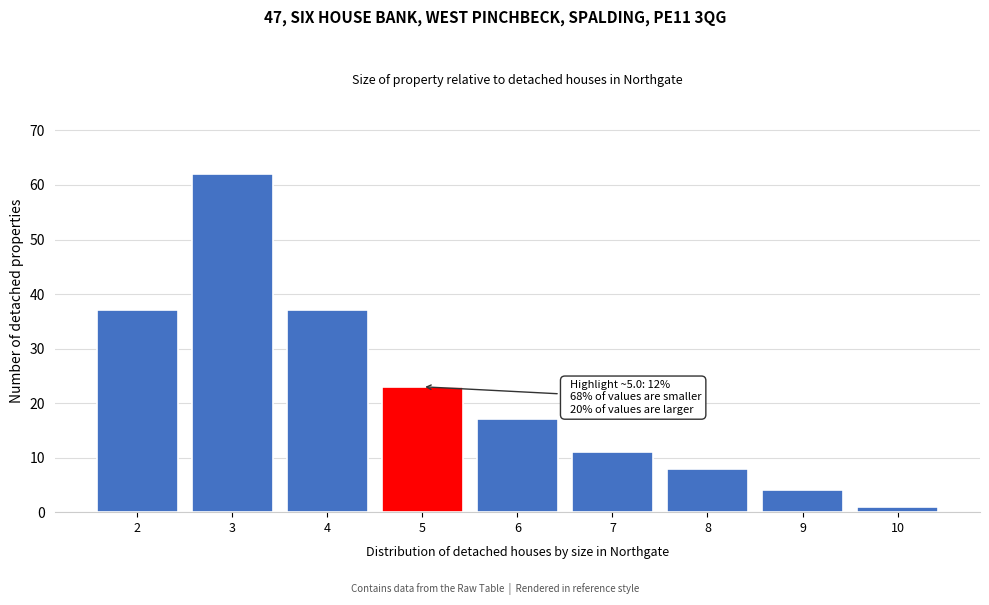

Reading right to left, extract all data points from this chart.

1	4	8	11	17	23	37	62	37